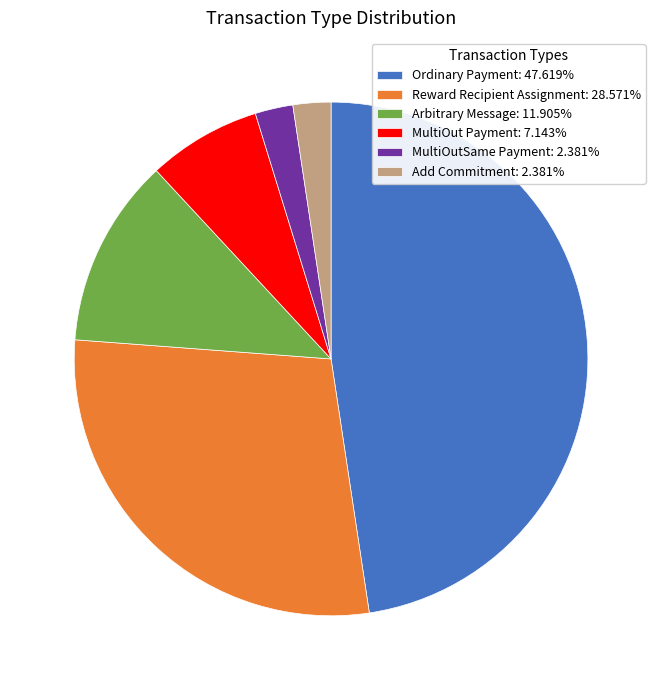

Do MultiOut Payment and Arbitrary Message together represent more than half of the pie?

No